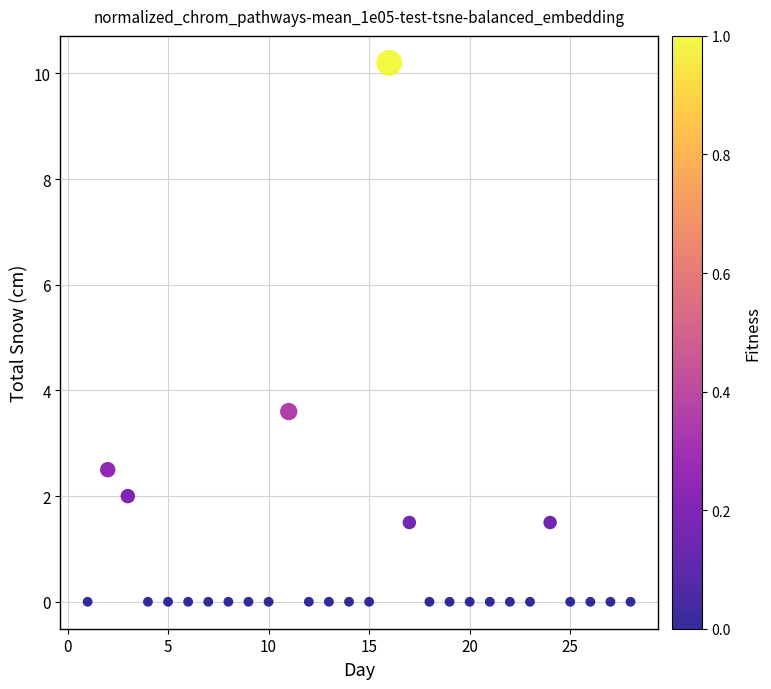

What is the range of Y values (max minus min)?

10.2